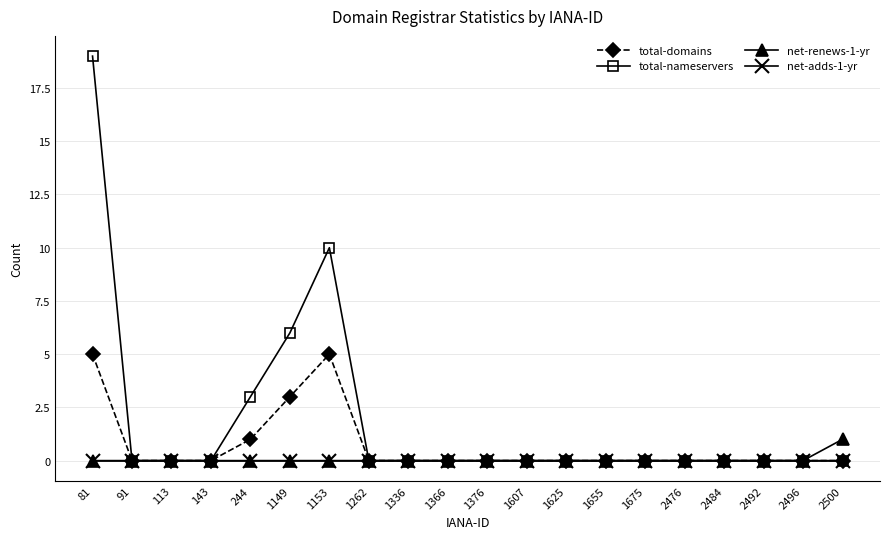

What is the highest value of the total-nameservers series?

19